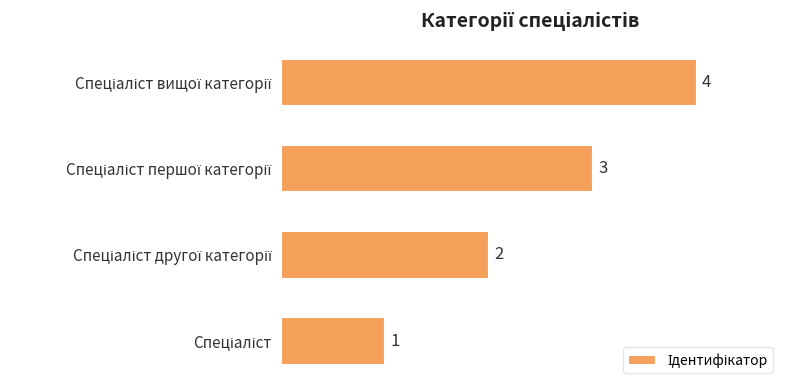

How many values are between 2 and 4?

3